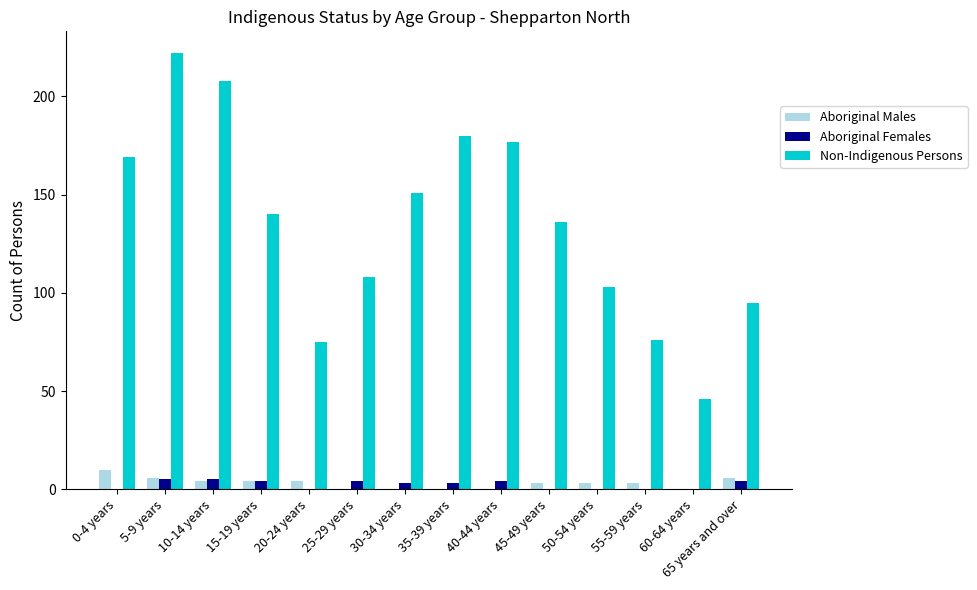

At which category is the sum across all series the highest?

5-9 years